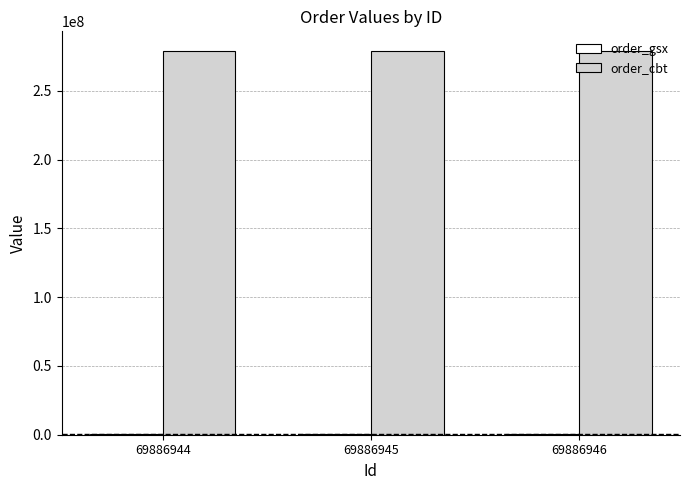

How many groups of bars are there?

3